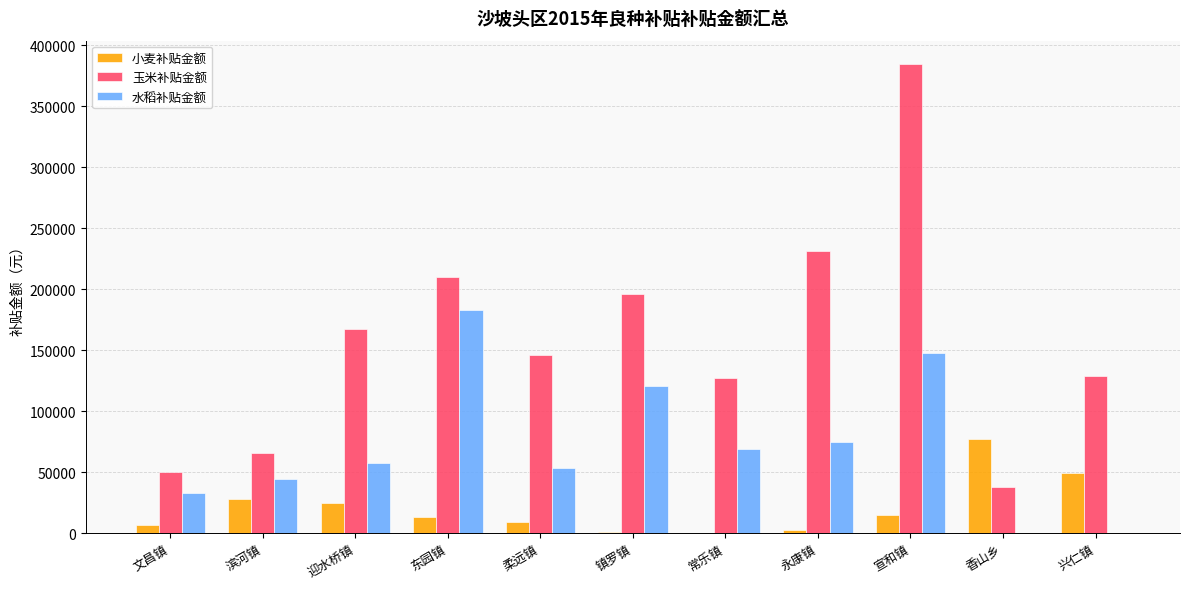

What is the average value of the 小麦补贴金额 series?

20494.0